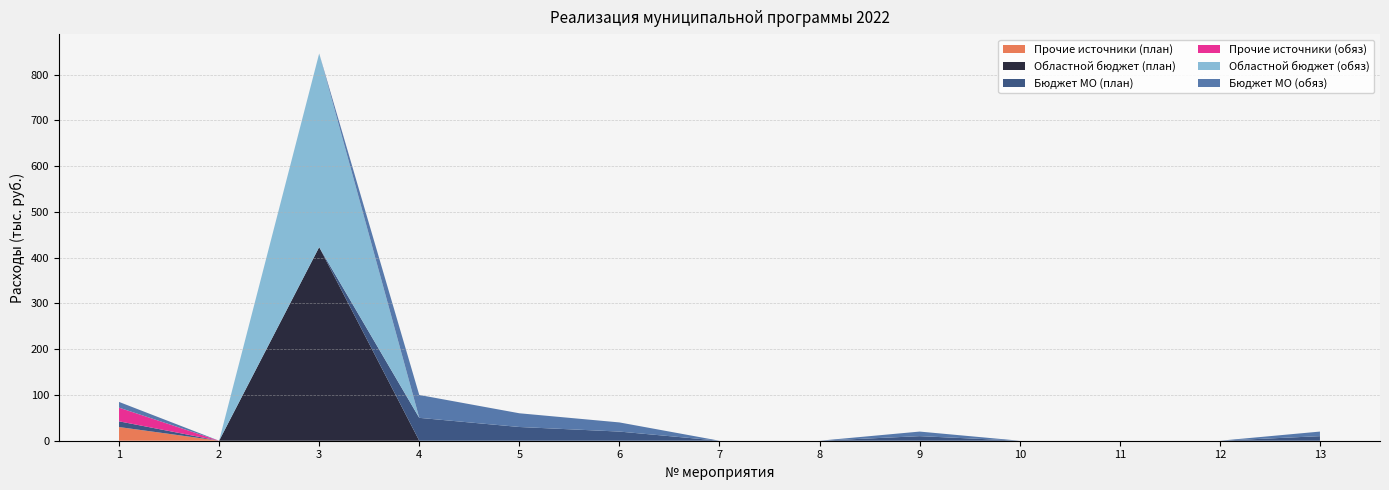

Reading left to right, transcribe all the data shown in this chart.

Прочие источники (план): 1=29.9	2=0.0	3=0.0	4=0.0	5=0.0	6=0.0	7=0.0	8=0.0	9=0.0	10=0.0	11=0.0	12=0.0	13=0.0
Областной бюджет (план): 1=0.0	2=0.0	3=423.1	4=0.0	5=0.0	6=0.0	7=0.0	8=0.0	9=0.0	10=0.0	11=0.0	12=0.0	13=0.0
Бюджет МО (план): 1=12.5	2=0.0	3=0.0	4=50.0	5=30.0	6=20.0	7=0.0	8=0.0	9=10.0	10=0.0	11=0.0	12=0.0	13=10.0
Прочие источники (обяз): 1=29.9	2=0.0	3=0.0	4=0.0	5=0.0	6=0.0	7=0.0	8=0.0	9=0.0	10=0.0	11=0.0	12=0.0	13=0.0
Областной бюджет (обяз): 1=0.0	2=0.0	3=423.1	4=0.0	5=0.0	6=0.0	7=0.0	8=0.0	9=0.0	10=0.0	11=0.0	12=0.0	13=0.0
Бюджет МО (обяз): 1=12.5	2=0.0	3=0.0	4=50.0	5=30.0	6=20.0	7=0.0	8=0.0	9=10.0	10=0.0	11=0.0	12=0.0	13=10.0